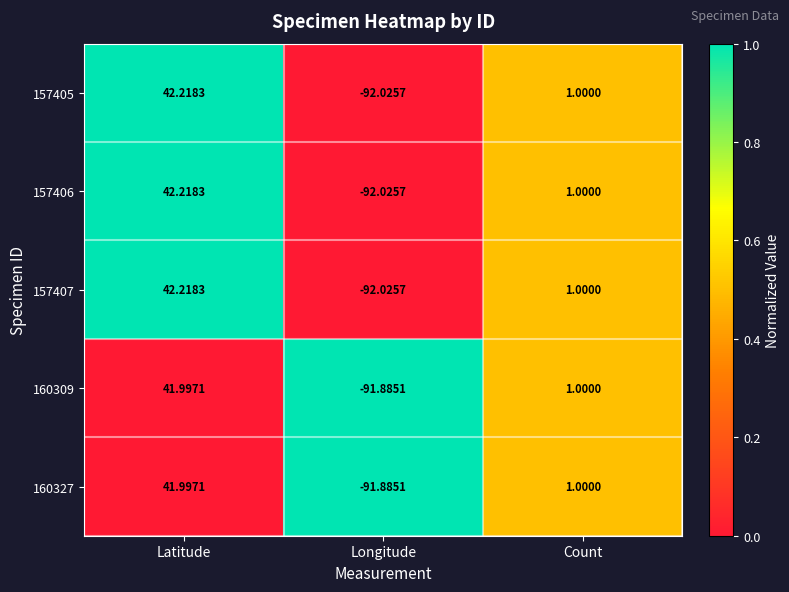

Is the value of 157407 at Longitude greater than the value of 160327 at Latitude?

No